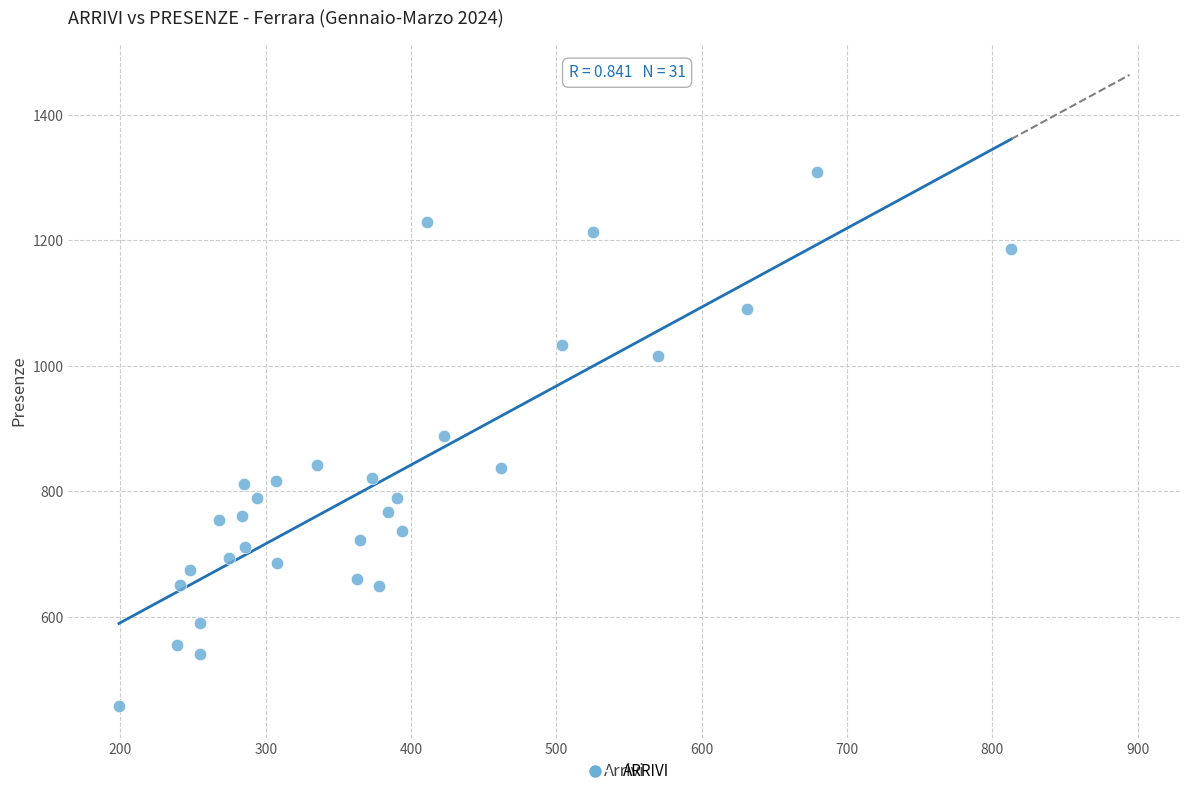

What is the range of X values (max minus min)?

614